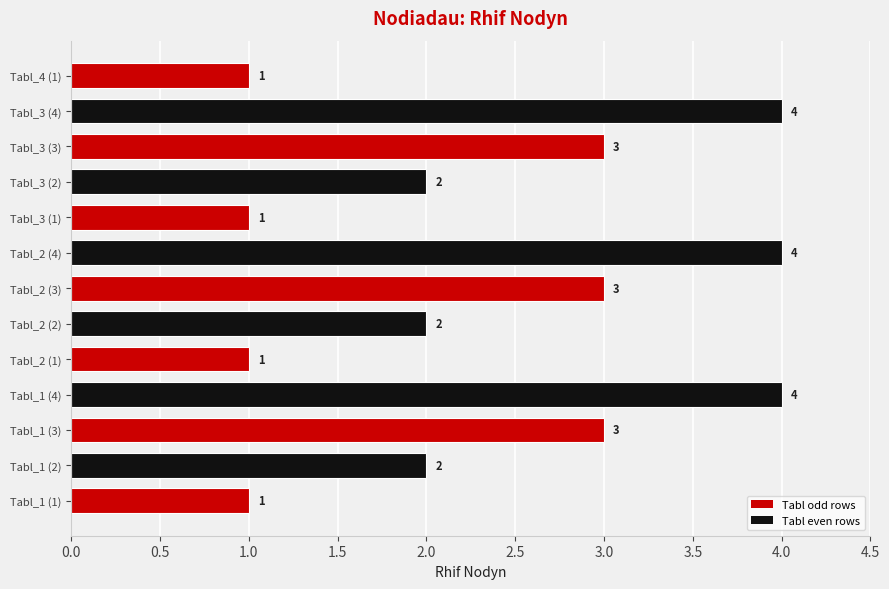

How many data points are less than 2?

4